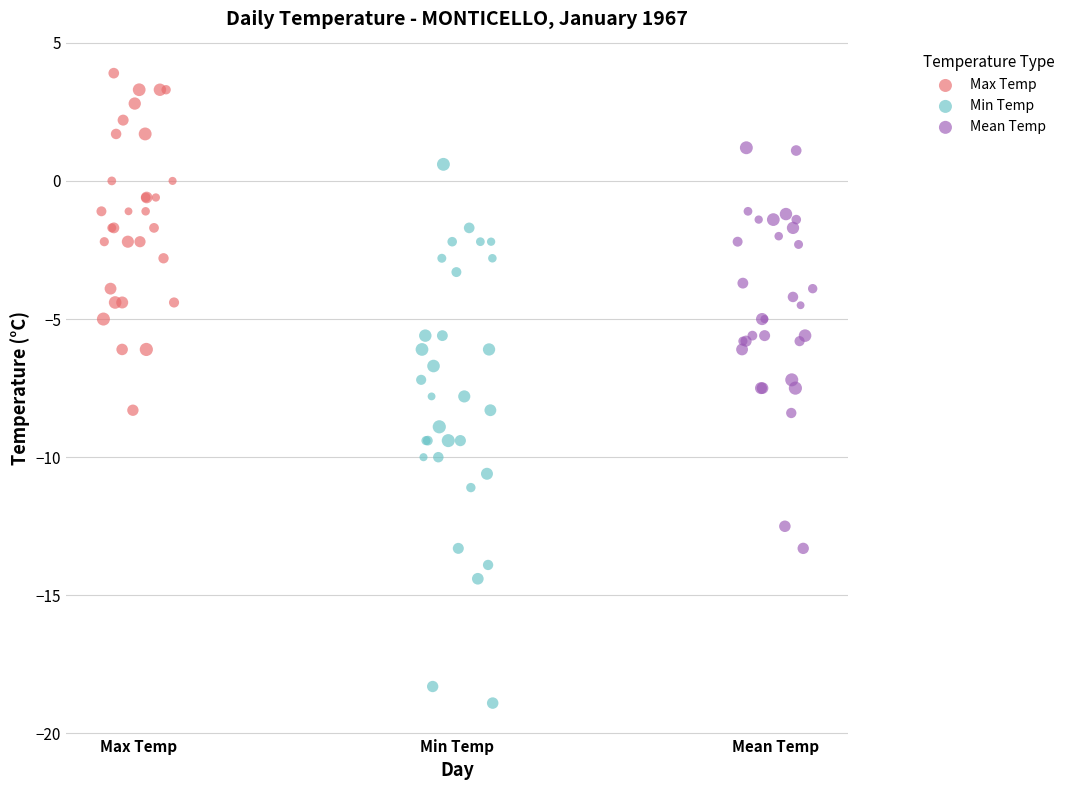

What are all the series names shown in the legend?

Max Temp, Min Temp, Mean Temp